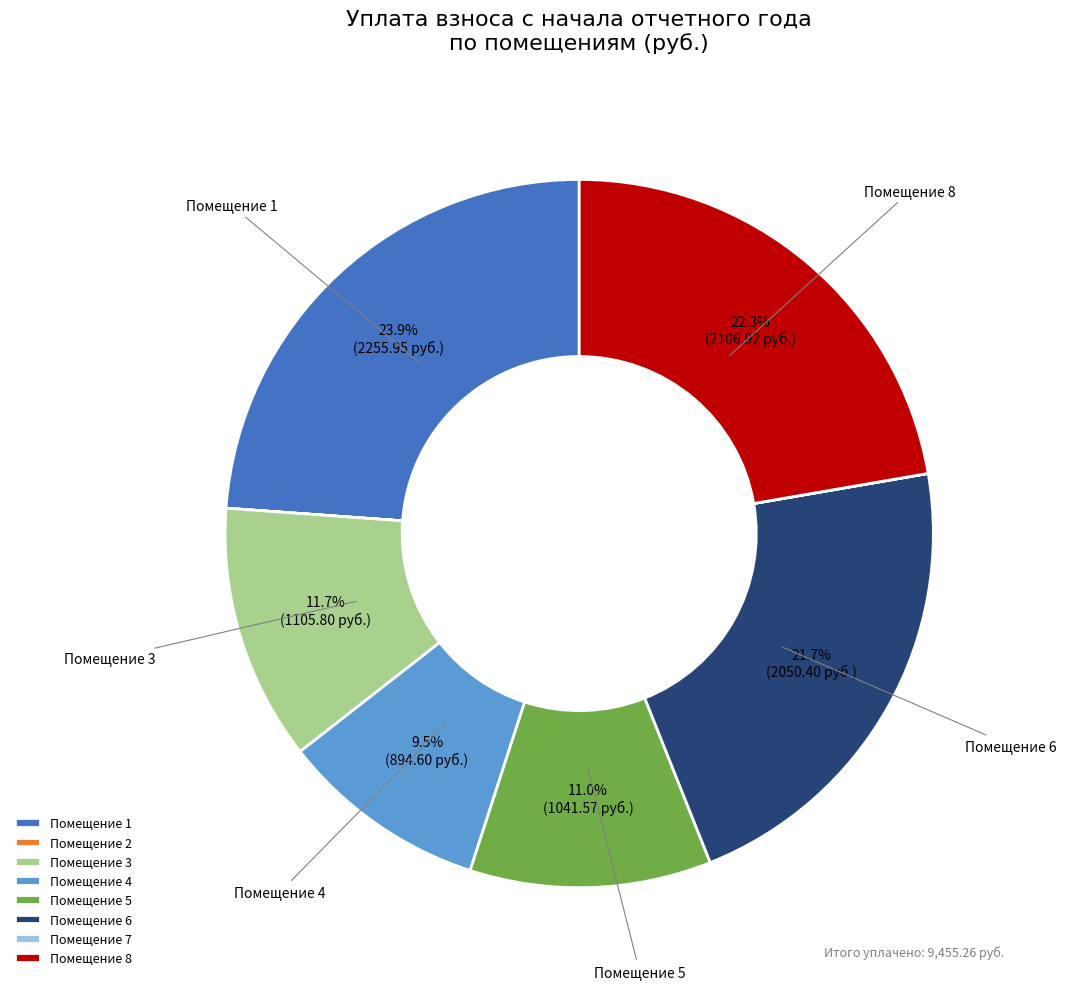

Which has a higher value, Помещение 6 or Помещение 8?

Помещение 8